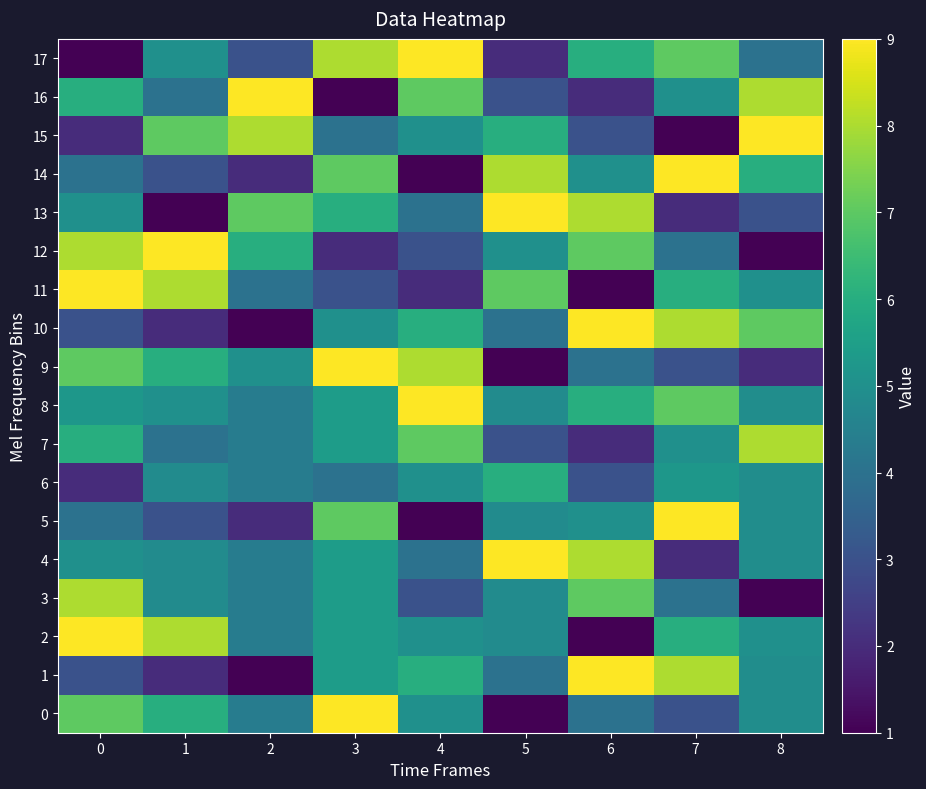

Between 3 and 8, which is larger?

3